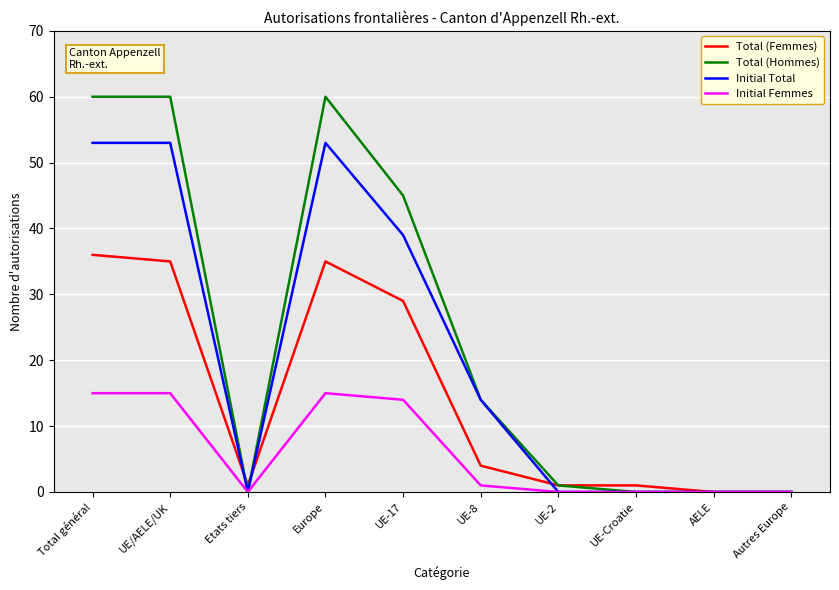

What is the sum of all Total (Hommes) values?

240